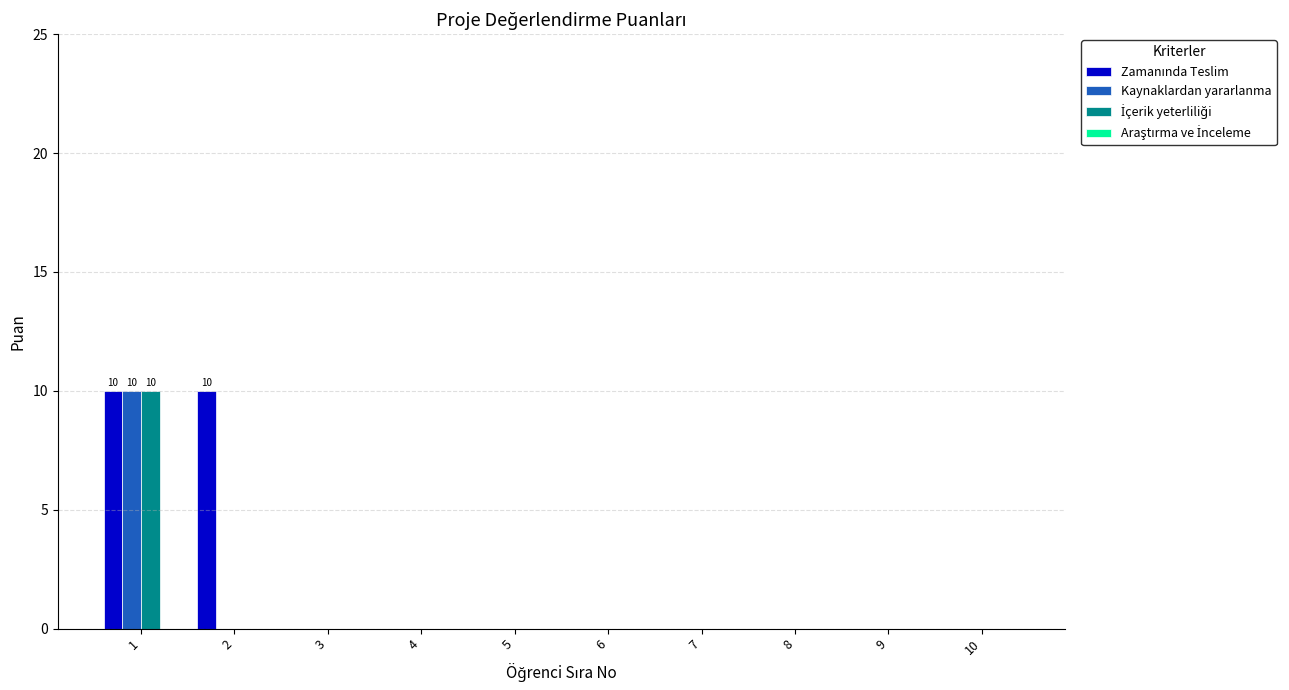

What is the greatest value displayed?

10